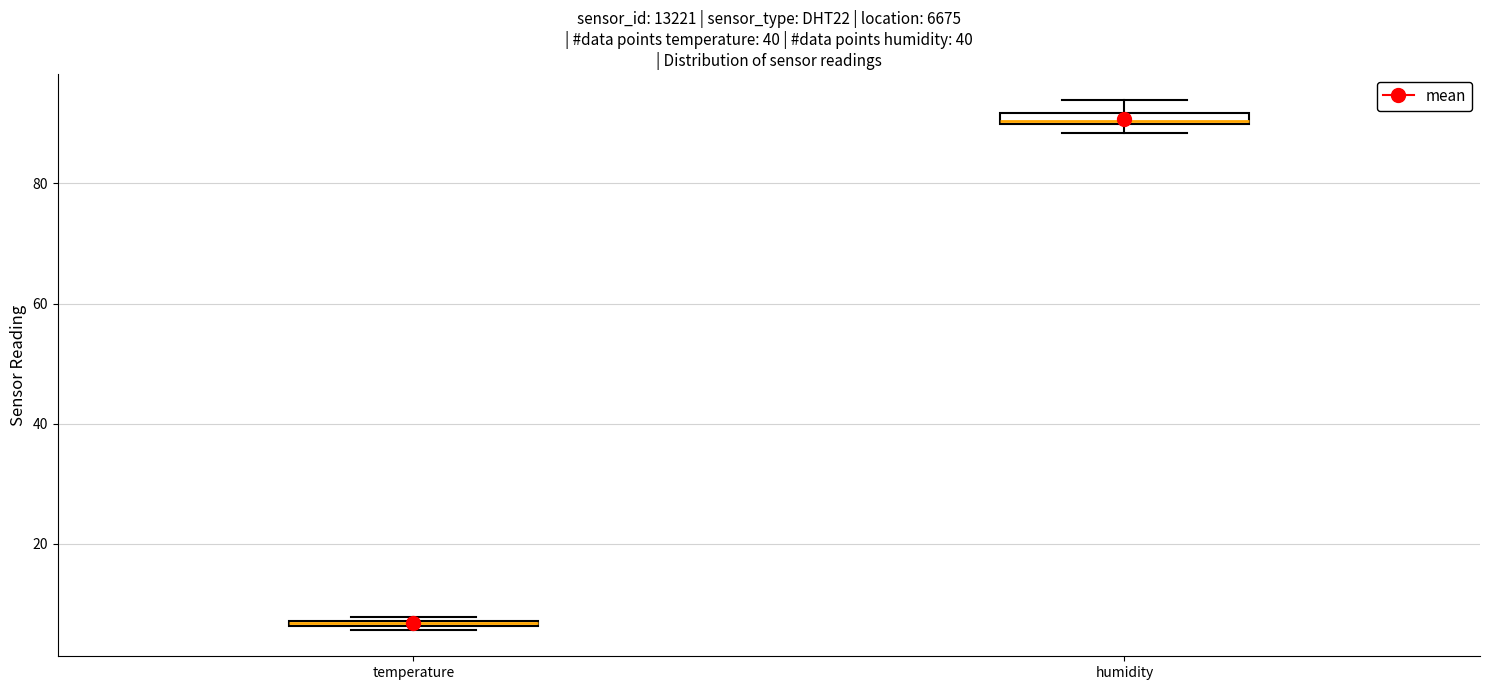

Where is the upper edge of the box for humidity on the y-axis? The values are not printed on the chart, so give them approximately, as read against the axis.

92